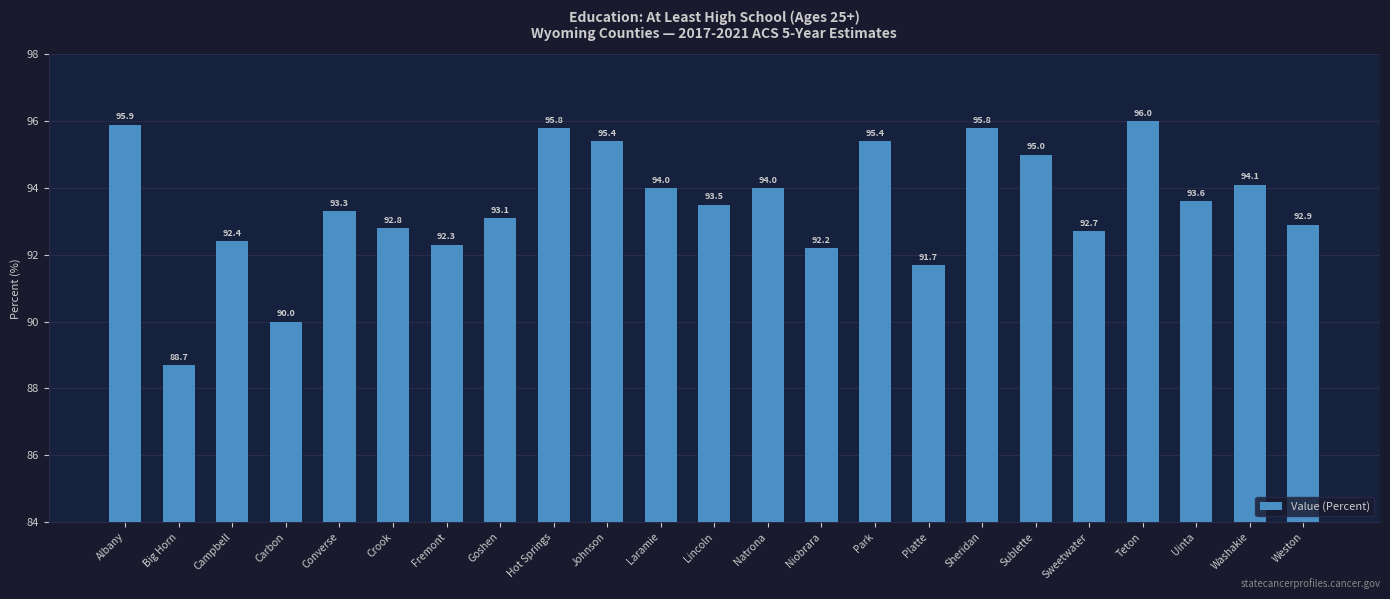

At which category does the chart reach its peak across all series?

Teton